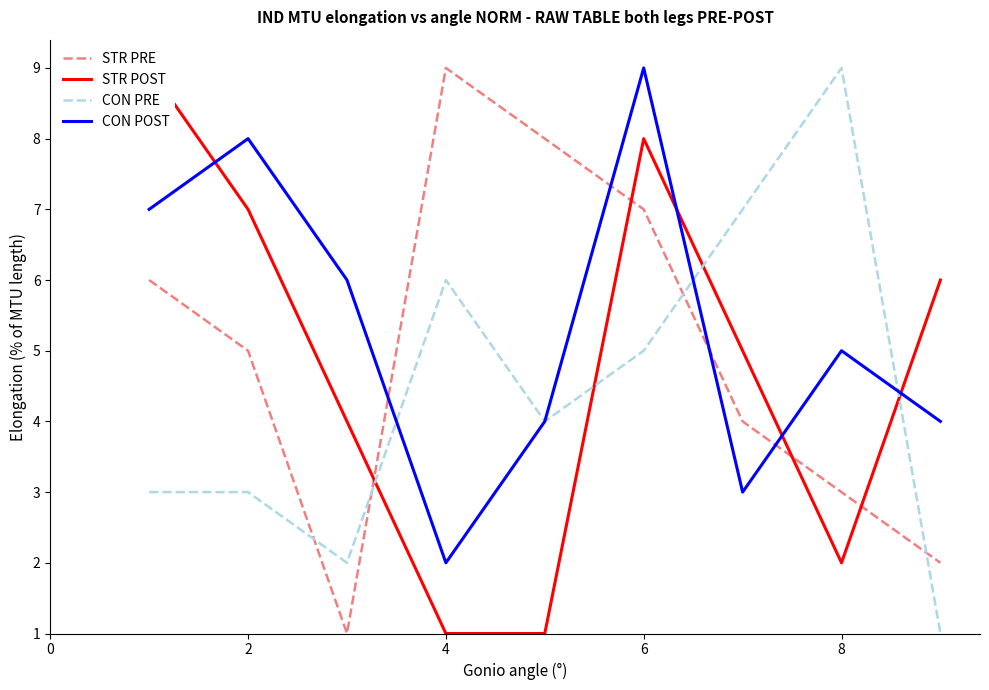

Is it true that CON POST equals 2 at 4?

True